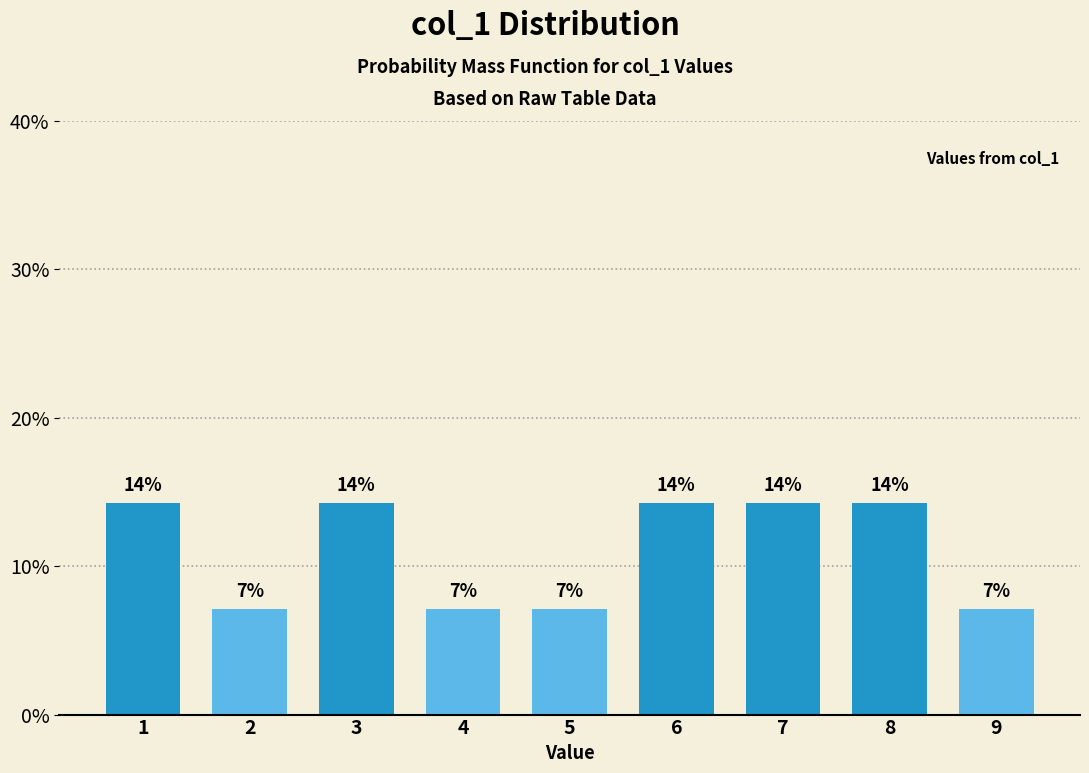

How many bars are there in total?

9